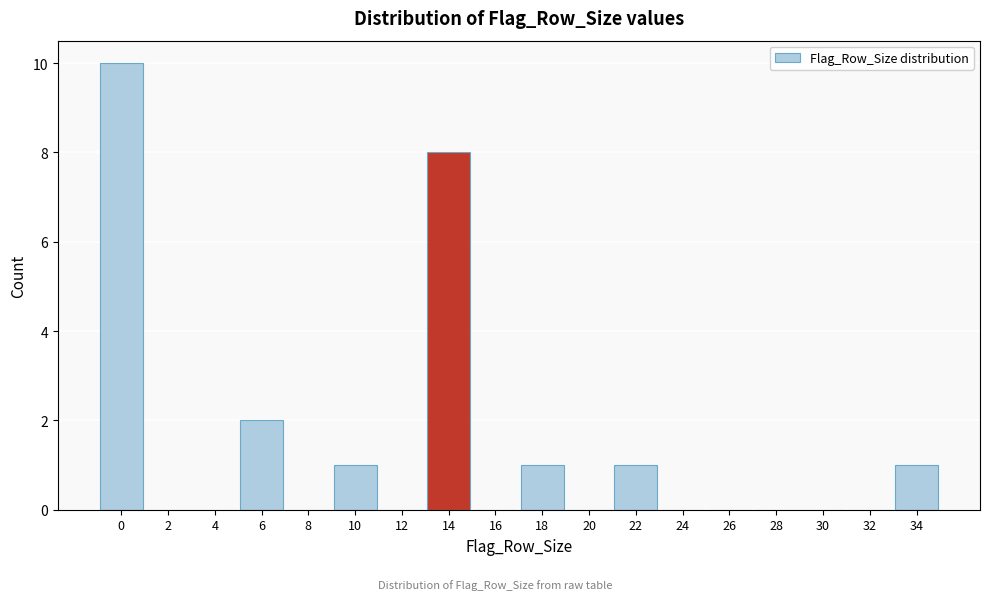

Reading left to right, transcribe all the data shown in this chart.

0=10	2=0	4=0	6=2	8=0	10=1	12=0	14=8	16=0	18=1	20=0	22=1	24=0	26=0	28=0	30=0	32=0	34=1